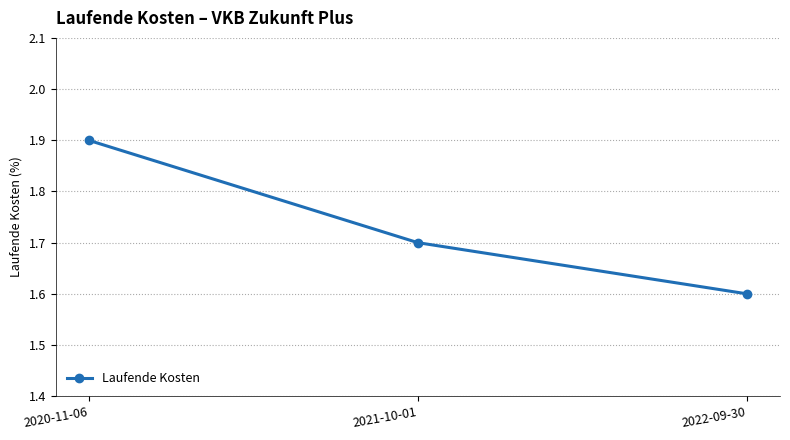

The value at 2022-09-30 is 1.6. True or false?

True